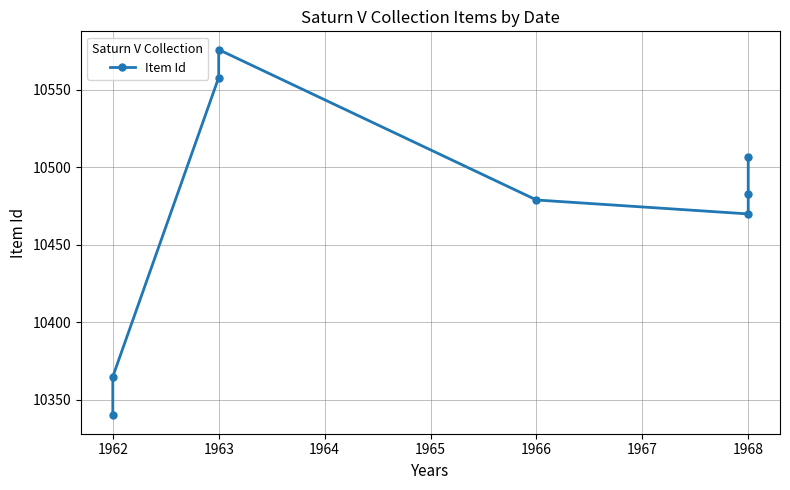

Reading left to right, what are all the values shown in this chart?

10340	10365	10558	10576	10479	10470	10483	10507